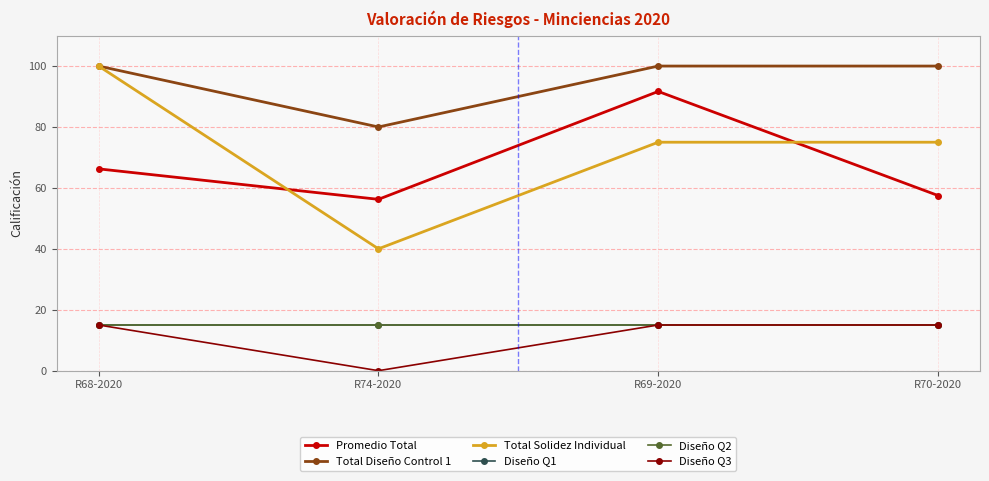

List the series in order of their peak value, highest first.

Total Diseño Control 1, Total Solidez Individual, Promedio Total, Diseño Q1, Diseño Q2, Diseño Q3